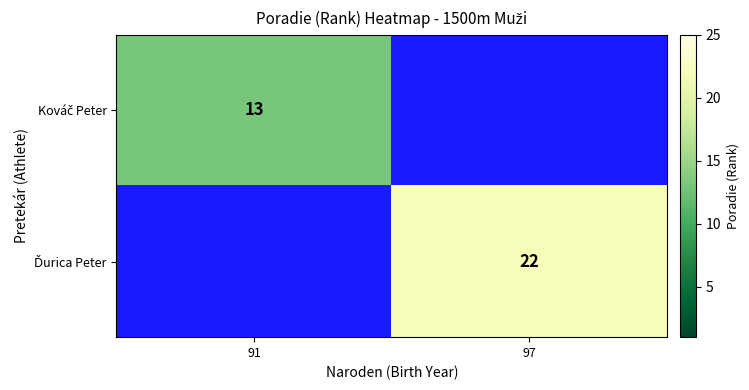

What is the difference between the highest and lowest values at 91?

13